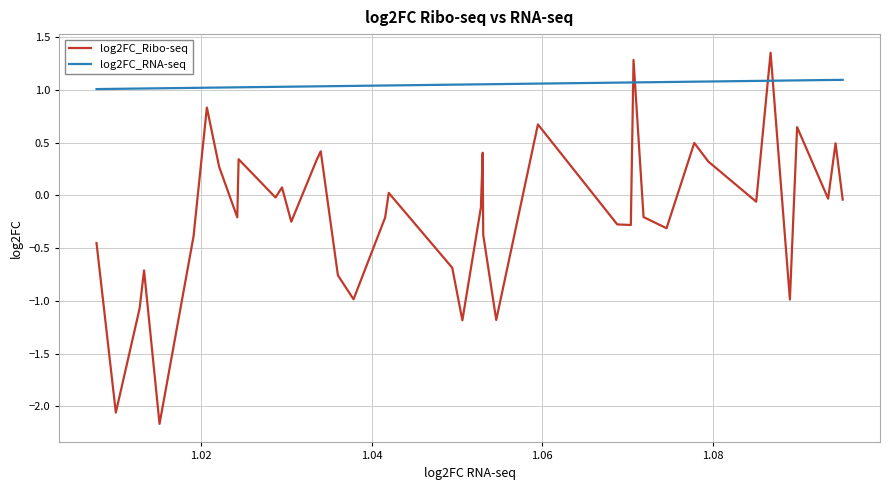

Rank the series by their maximum value, from highest to lowest.

log2FC_Ribo-seq, log2FC_RNA-seq